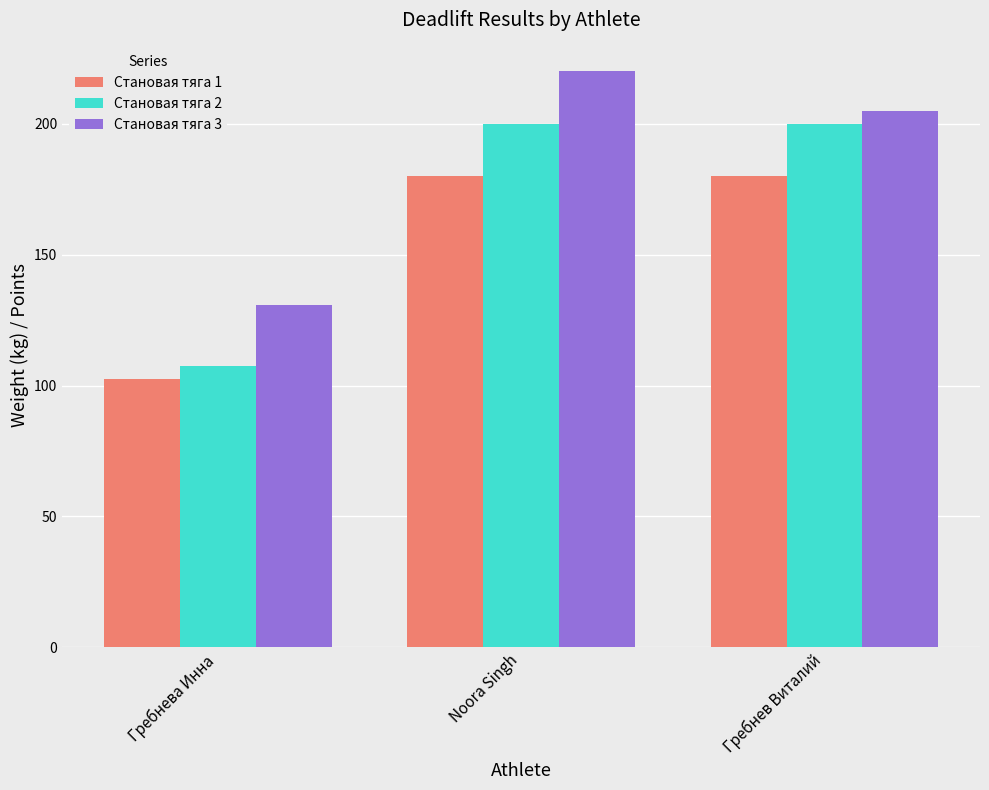

At which label does Становая тяга 1 reach its minimum?

Гребнева Инна